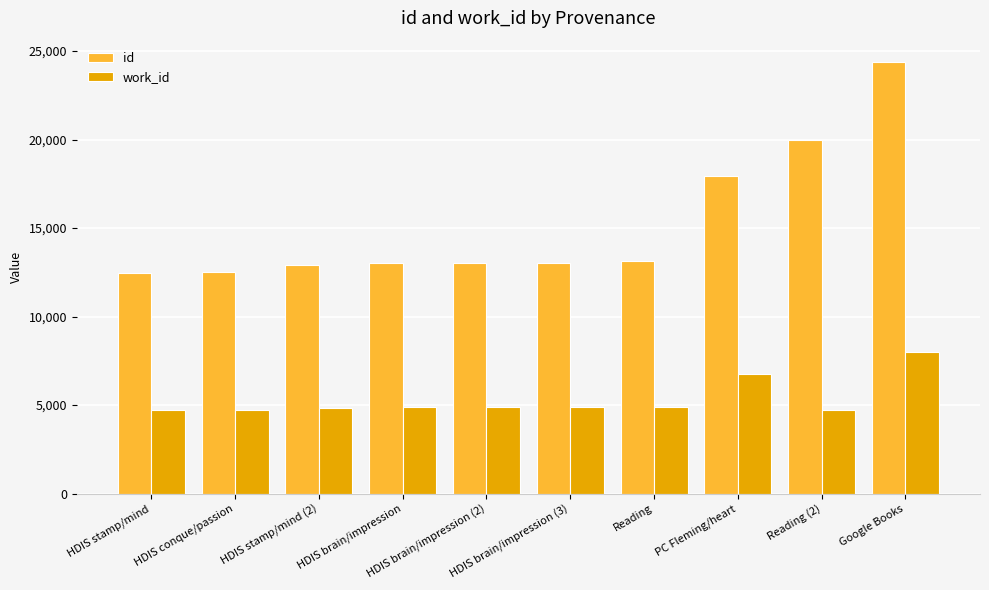

What is the average value of the work_id series?

5320